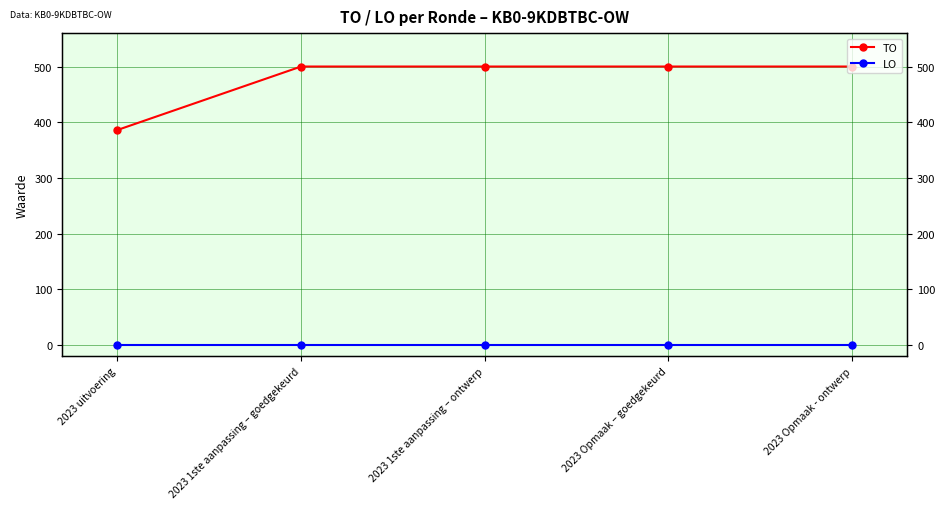

What is the highest value of the TO series?

500